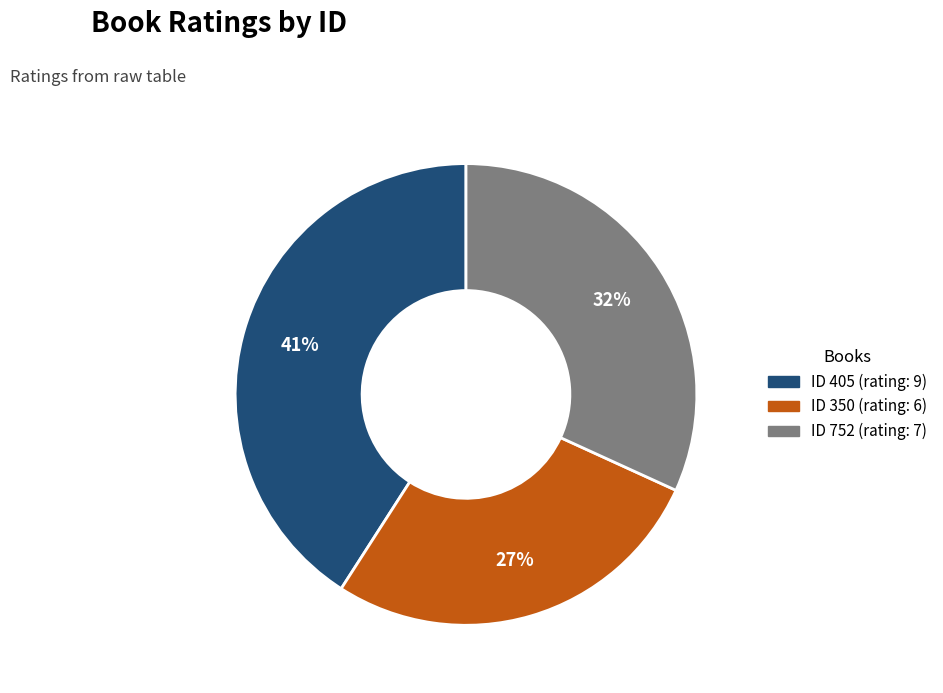

Is there a majority slice in this chart?

No